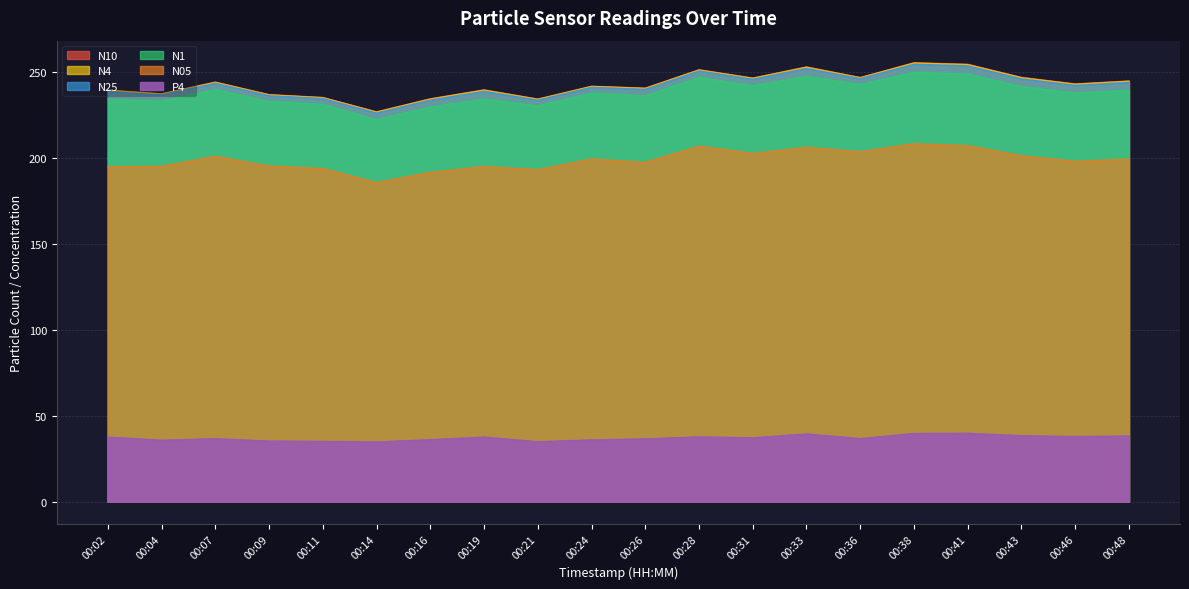

The value of N05 at 00:07 is 201.1. True or false?

True